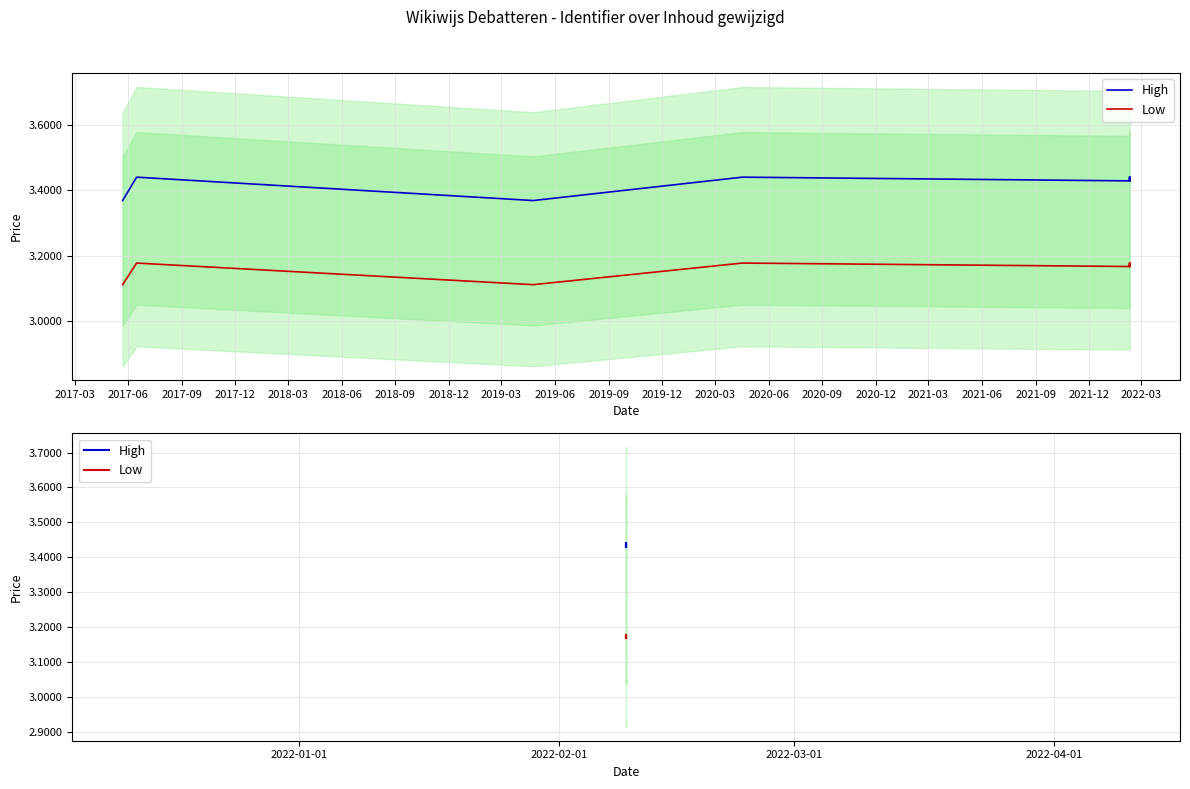

True or false: High has a value of 2155793.5 at 2018-03.

False